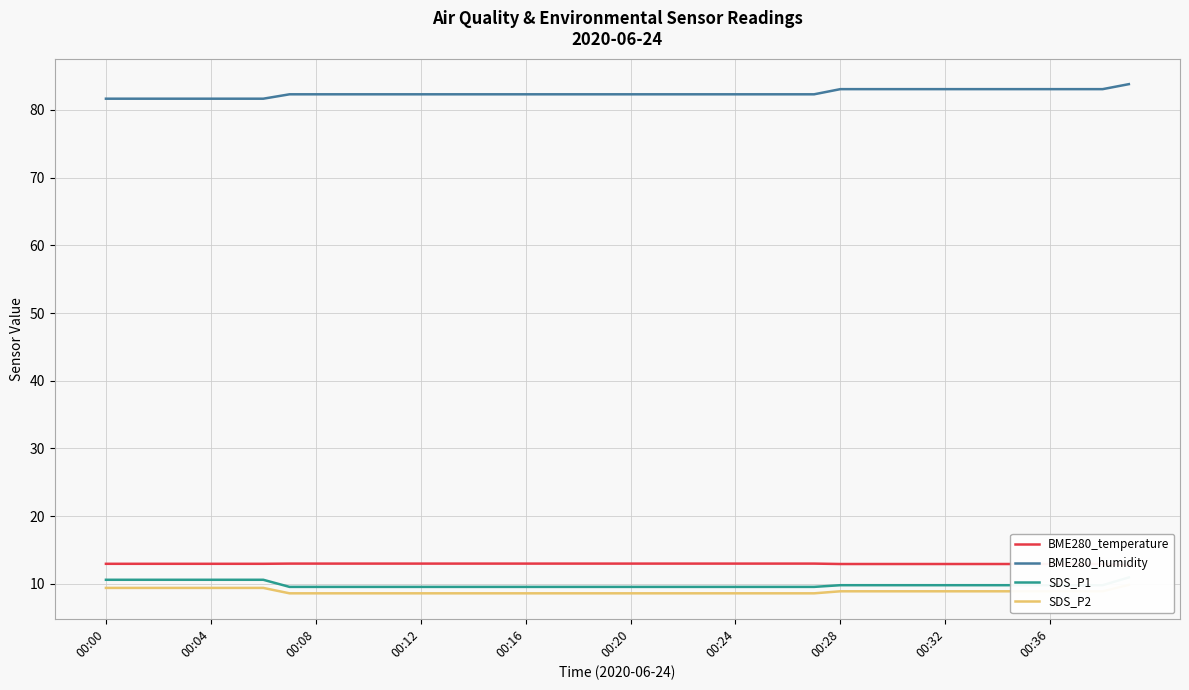

At 31, list the series in order from smallest to largest.

SDS_P2, SDS_P1, BME280_temperature, BME280_humidity